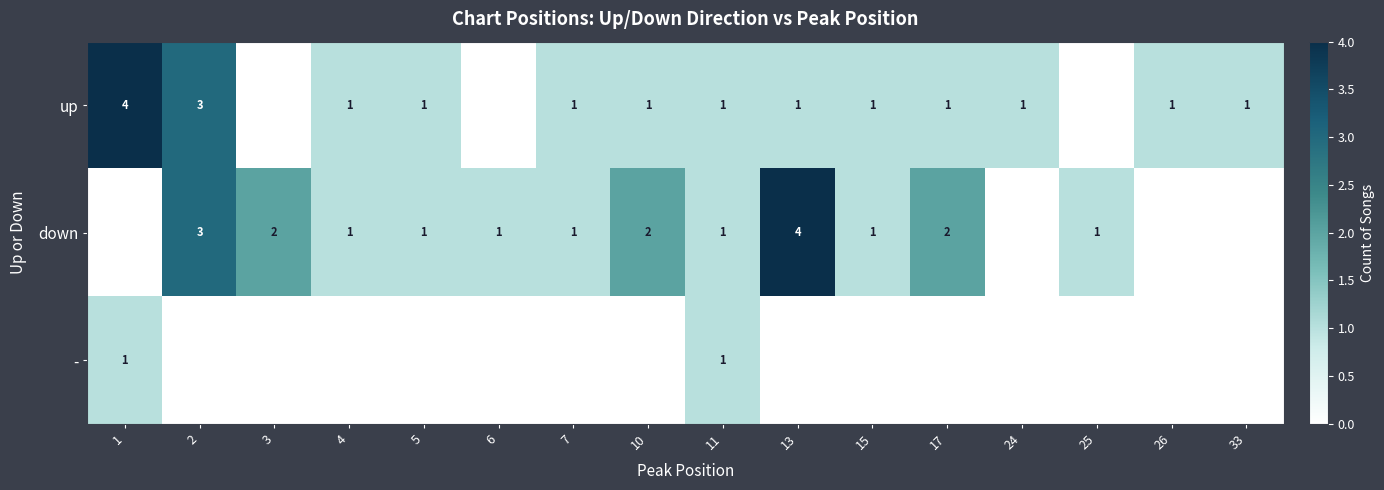

What is the sum of the down values at 4 and 2?

4